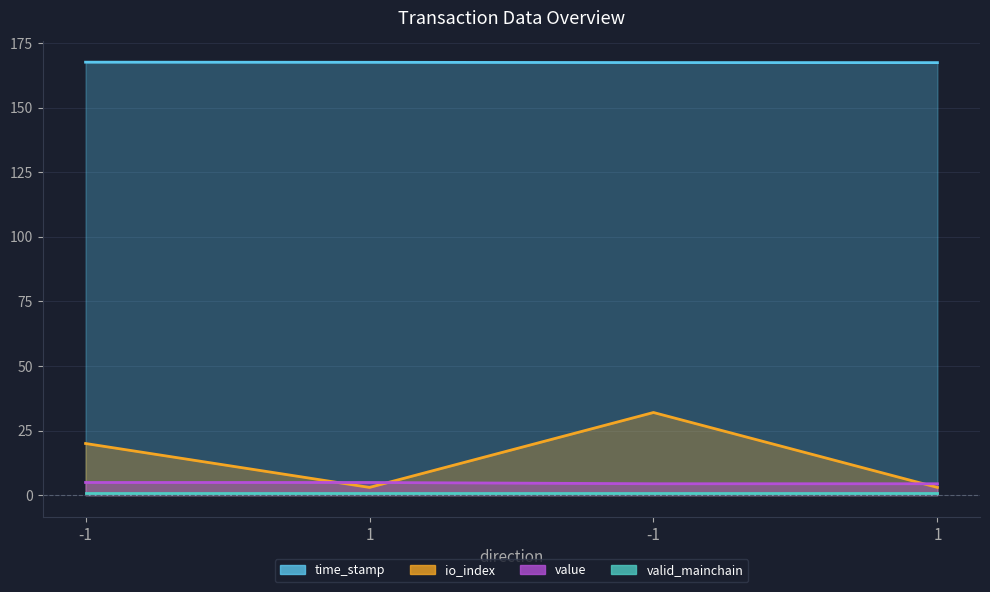

True or false: time_stamp has a value of 167.4 at 1.

True